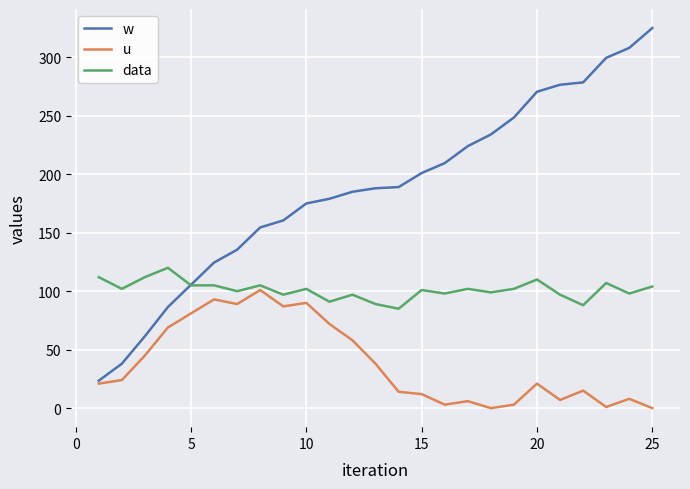

What is the sum of all data values?

2528.0